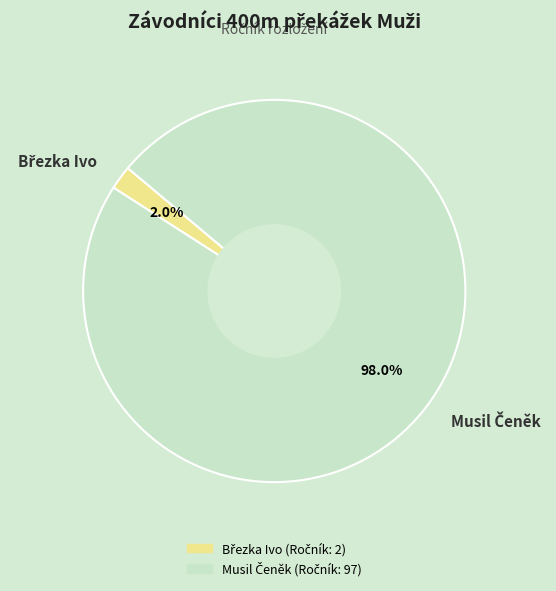

To the nearest percent, what is the average slice percentage?

50%